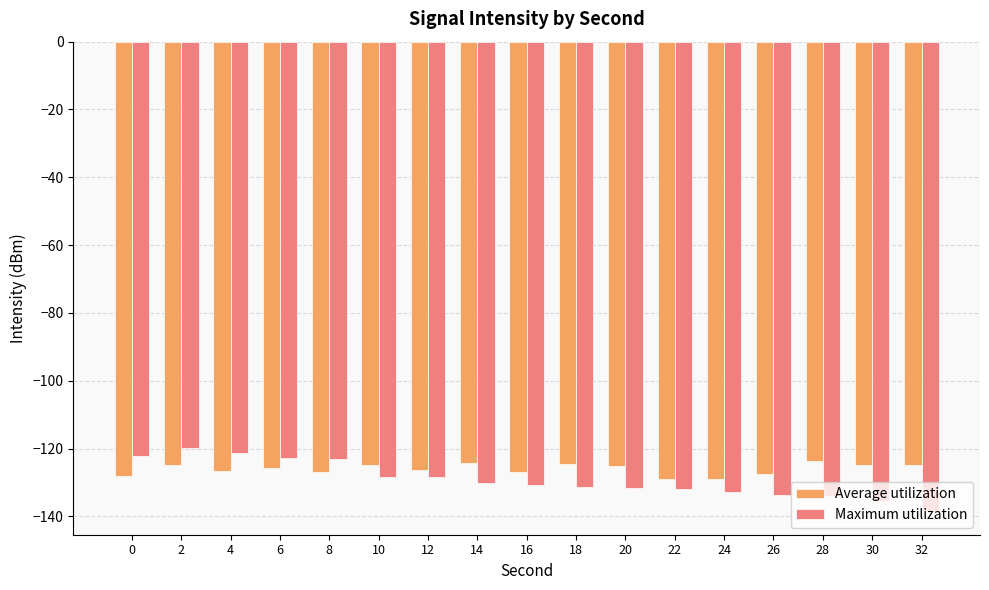

Between 6 and 28, which series saw the biggest shift?

Maximum utilization